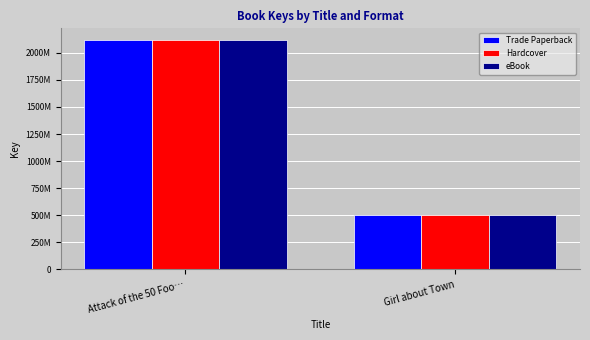

What is the smallest value displayed?

503047911